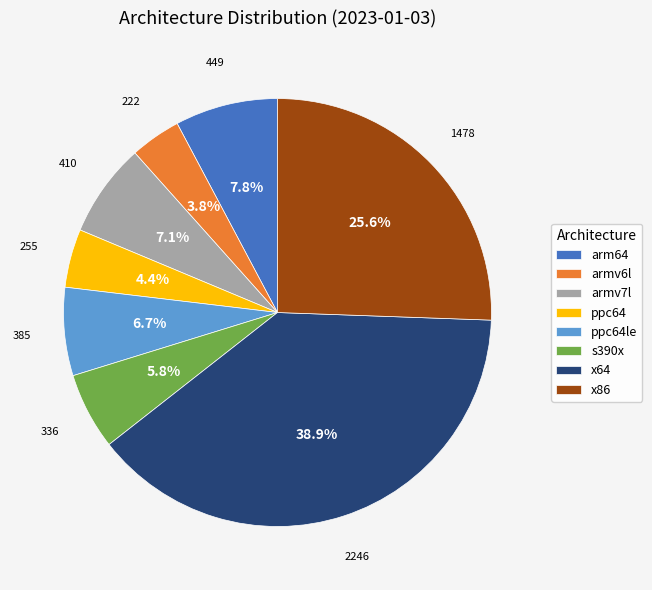

Which has a higher value, x64 or ppc64le?

x64